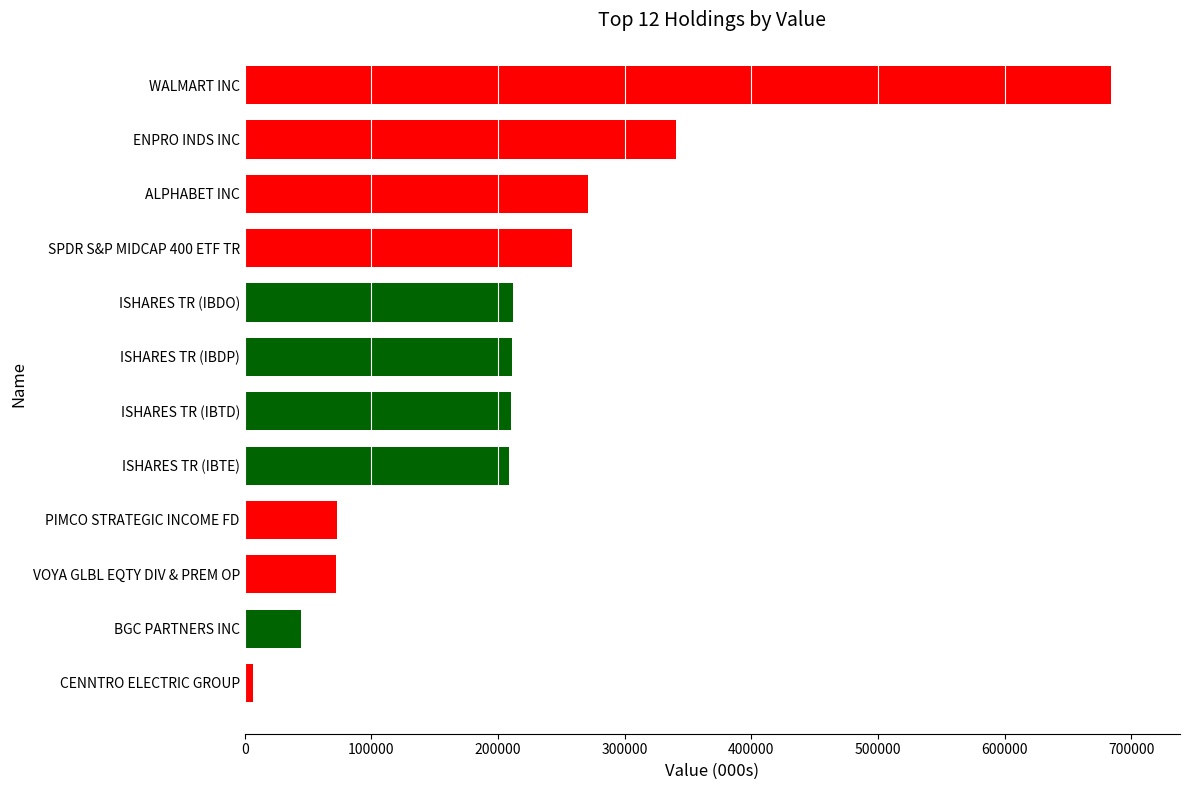

What is the sum of all values?

2591977